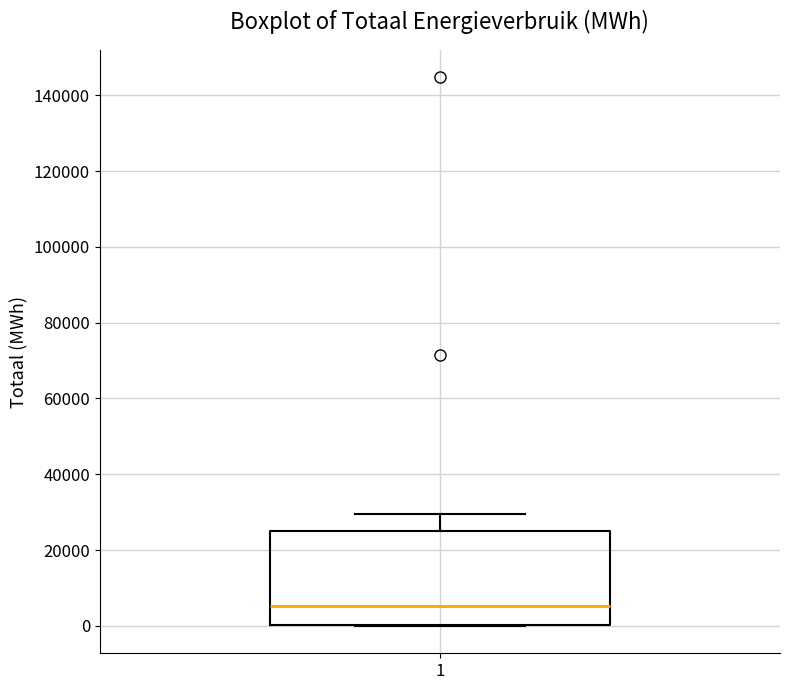

Transcribe this box plot: give where the median line is, the range the box spans, and where the two whiskers end, as read against the y-axis. The values are not printed on the chart, so give them approximately, as read against the axis.

median 6000, box 0 to 26000, whiskers 0 to 30000